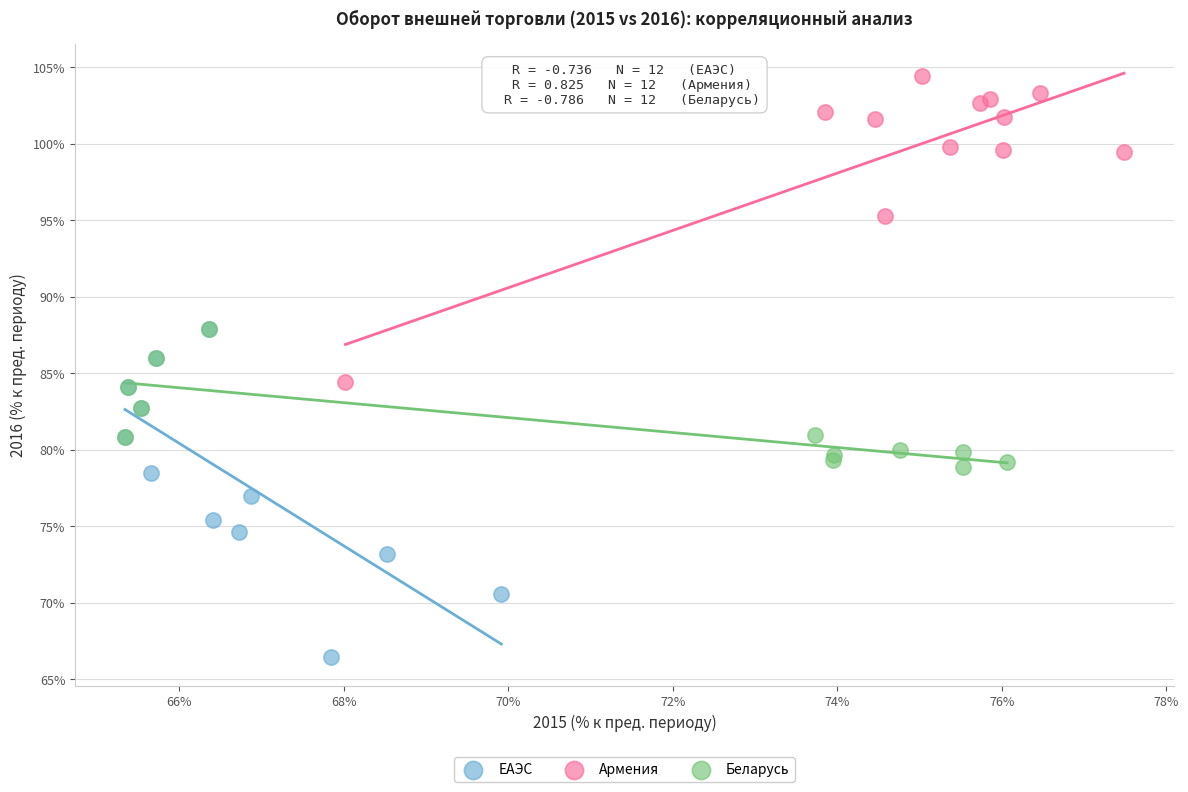

Which series has the widest spread of Y values?

ЕАЭС